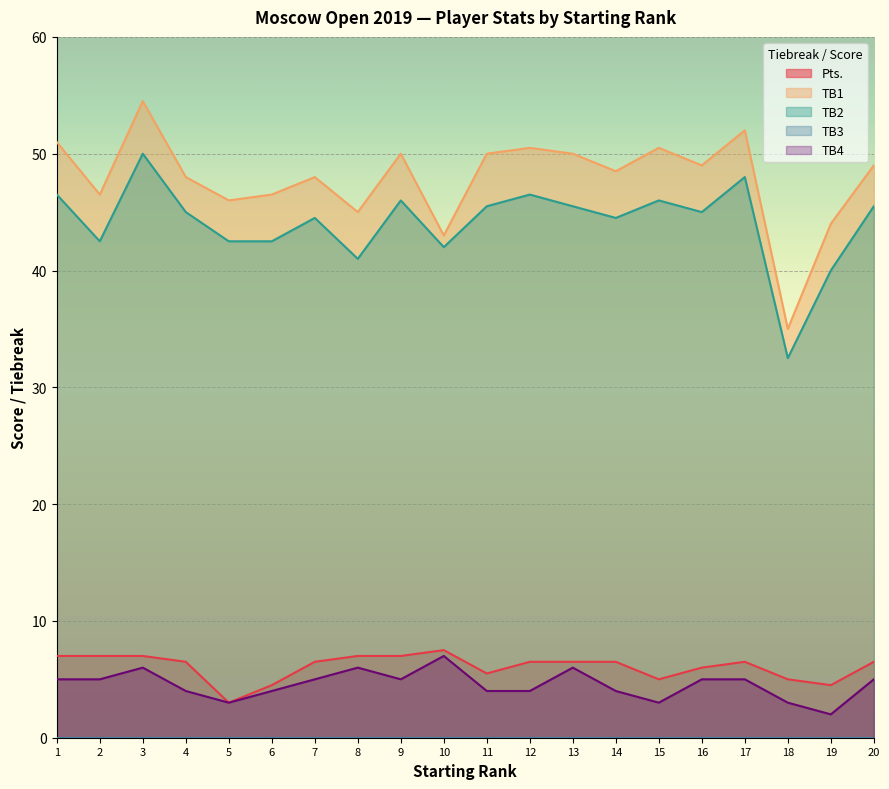

At 7, list the series in order from largest to smallest.

TB1, TB2, Pts., TB4